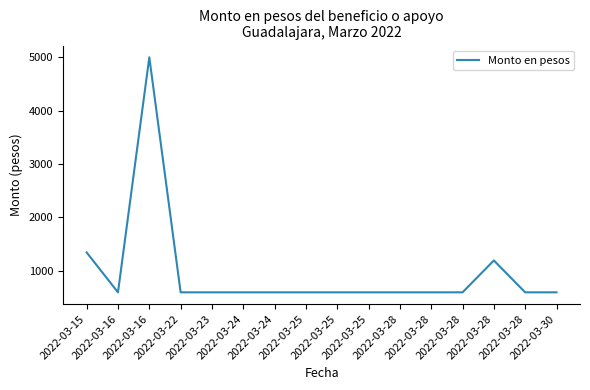

Reading right to left, what are all the values shown in this chart?

2022-03-30=596.9	2022-03-28=596.9	2022-03-28=1193.8	2022-03-28=596.9	2022-03-28=596.9	2022-03-28=596.9	2022-03-25=596.9	2022-03-25=596.9	2022-03-25=596.9	2022-03-24=596.9	2022-03-24=596.9	2022-03-23=596.9	2022-03-22=596.9	2022-03-16=5000.0	2022-03-16=596.9	2022-03-15=1343.7